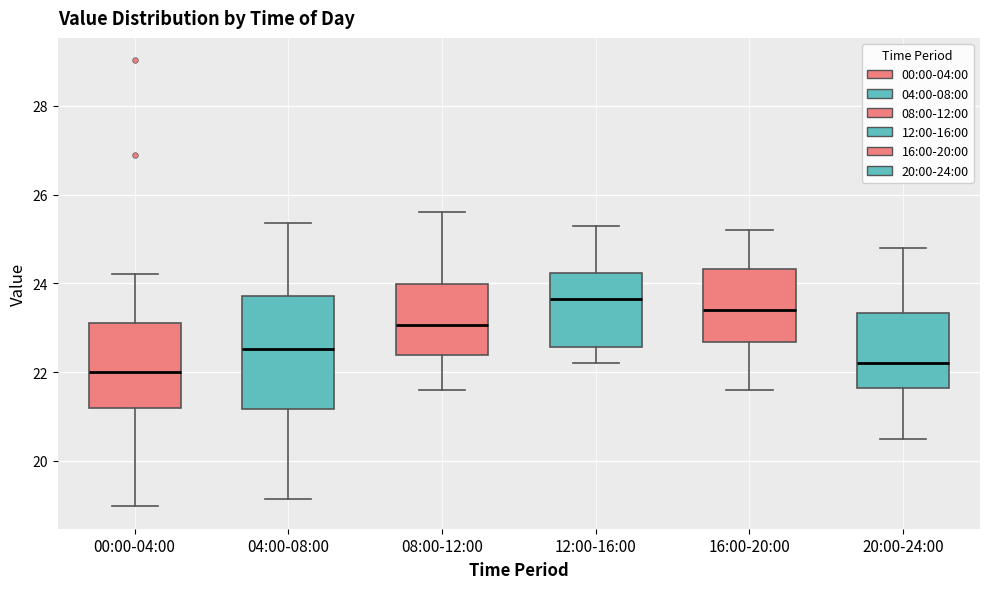

Where is the upper edge of the box for 16:00-20:00 on the y-axis? The values are not printed on the chart, so give them approximately, as read against the axis.

24.4